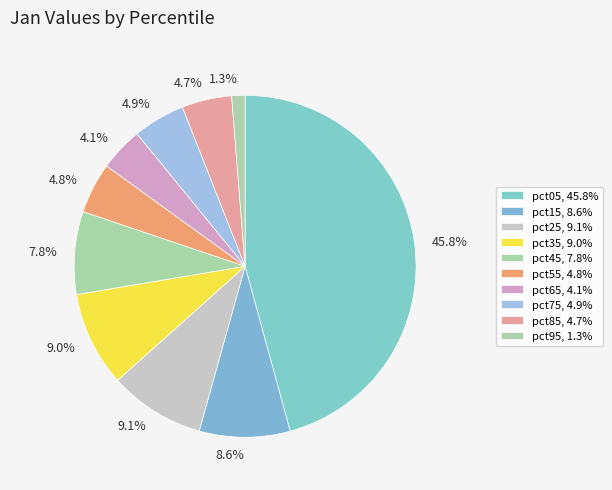

Do pct15 and pct75 together represent more than half of the pie?

No